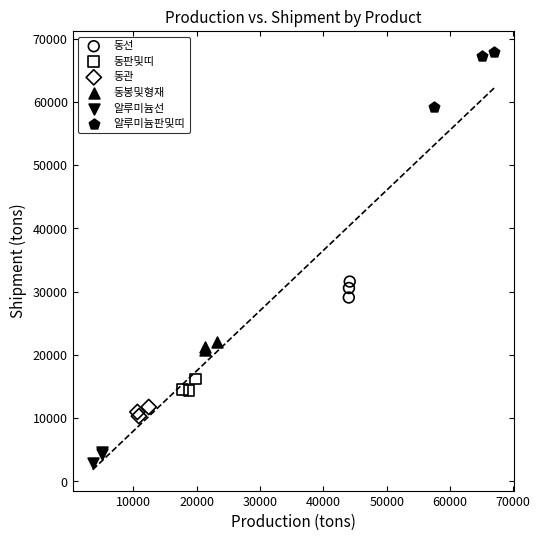

Which series contains the highest Y value?

알루미늄판및띠